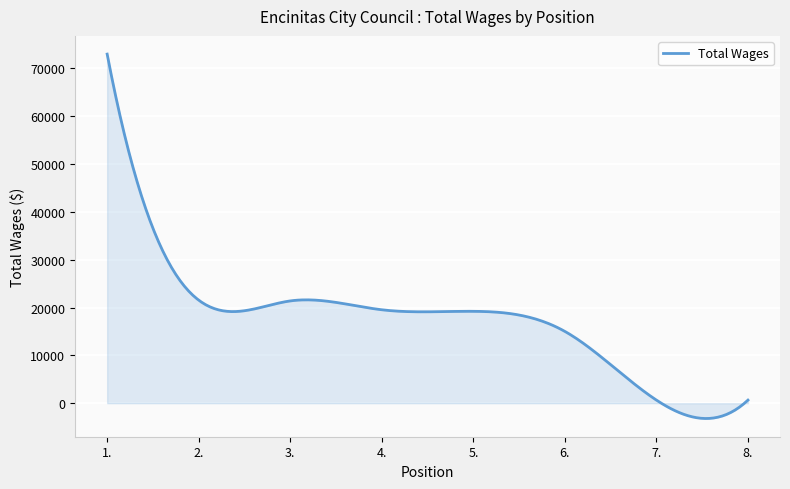

What is the maximum value shown in the chart?

72981.0